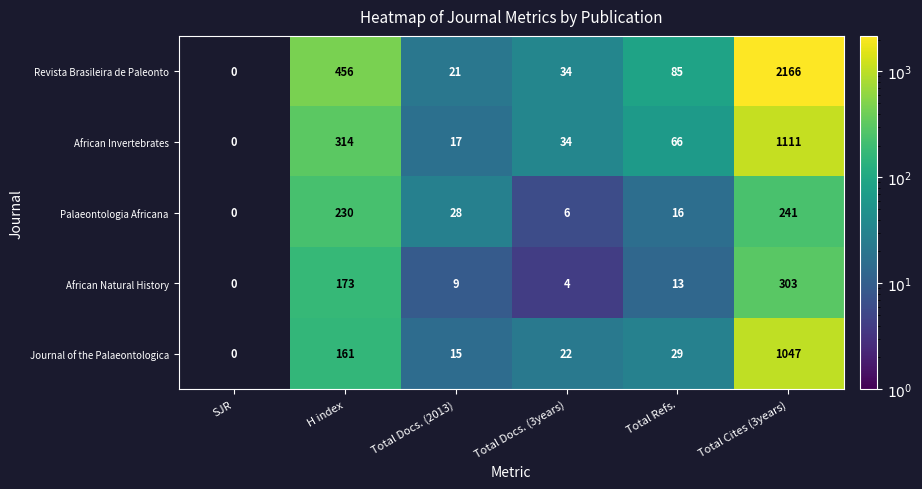

What is the total value across all series at Total Docs. (2013)?

90